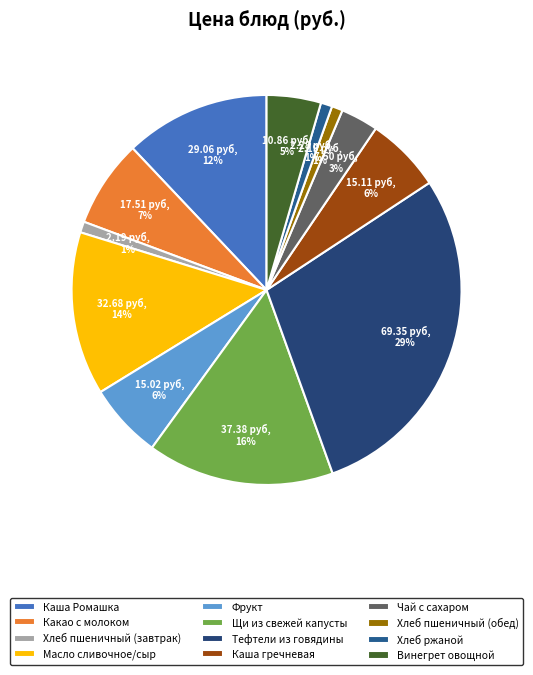

To the nearest percent, what is the difference between the Фрукт and Хлеб ржаной slice percentages?

5%